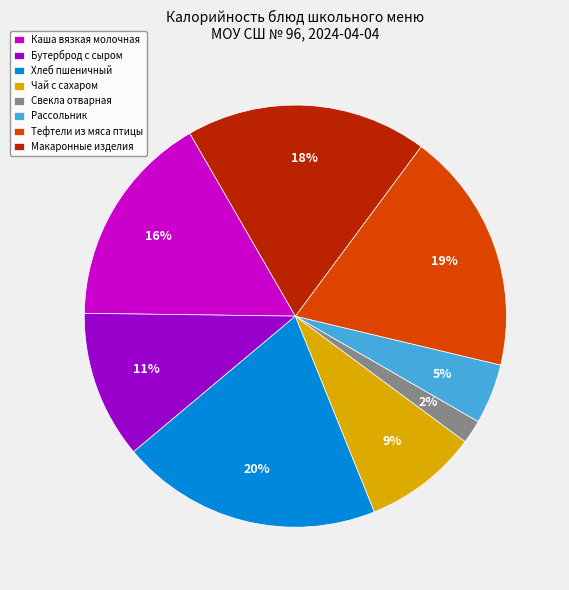

Count the number of slices in the pie.

8